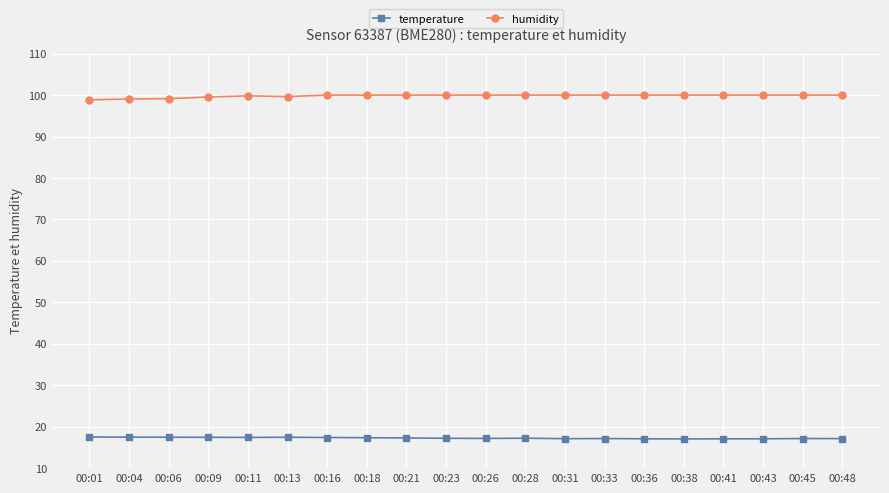

Does the chart display data point markers on the line(s)?

Yes